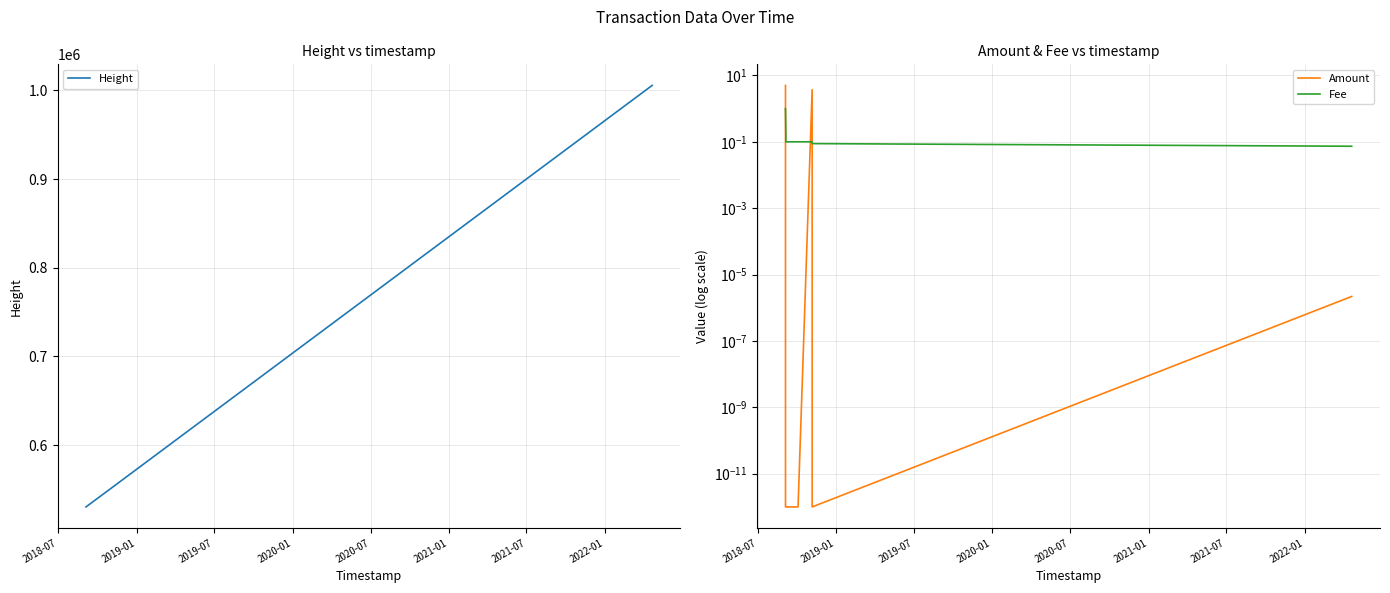

What is the maximum value for Height?

1005560